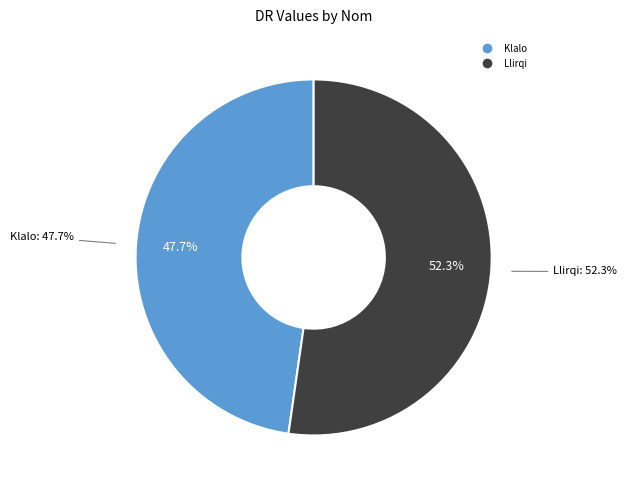

To the nearest percent, what is the difference between the largest and smallest slice percentages?

5%